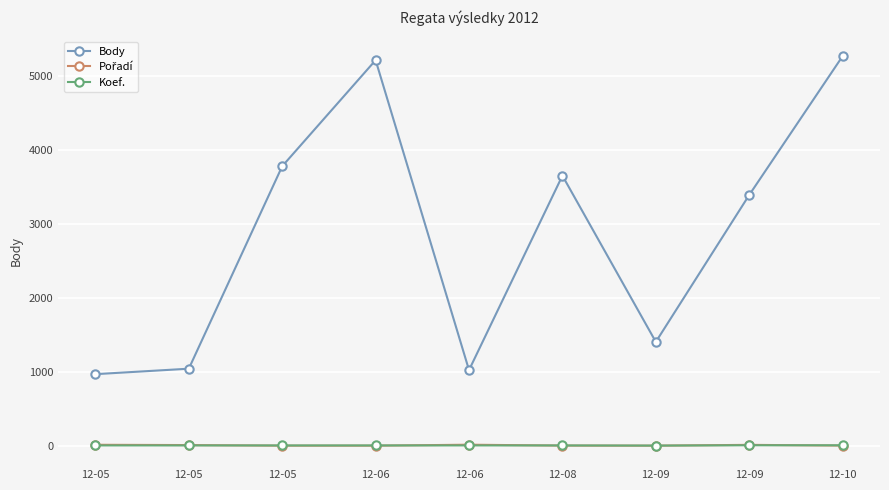

The Koef. series shows 1 at 12-05. True or false?

False